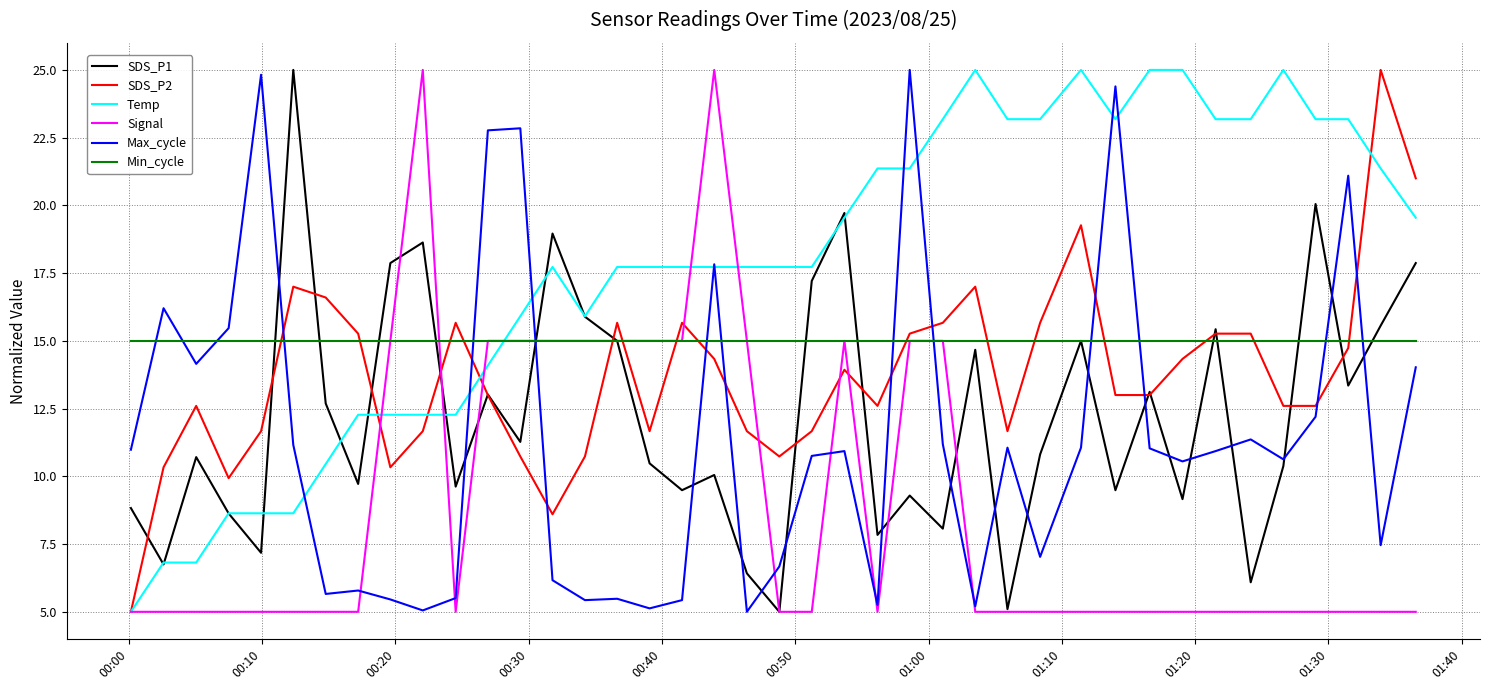

How many lines are shown in the chart?

6